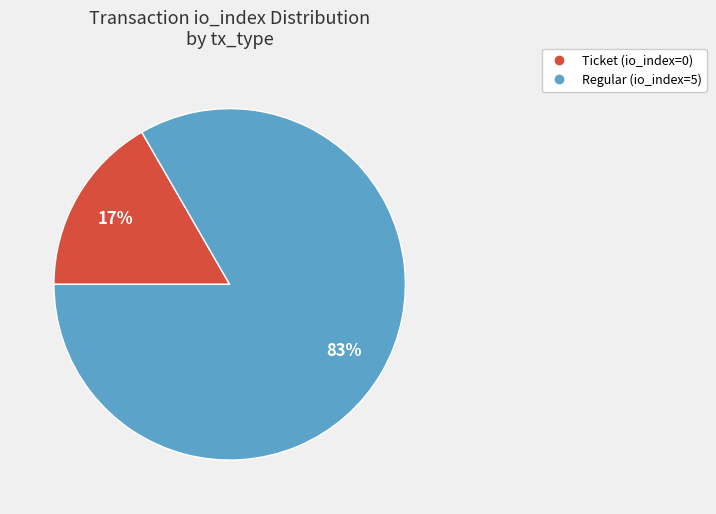

To the nearest percent, what is the average slice percentage?

50%